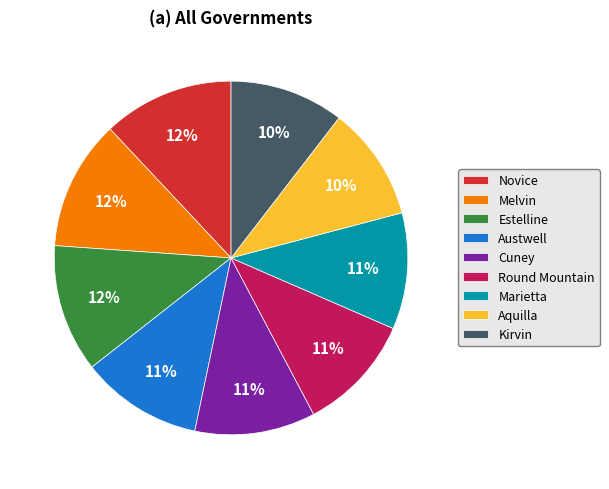

Approximately how many times larger is the value at Round Mountain compared to Marietta?

1.0